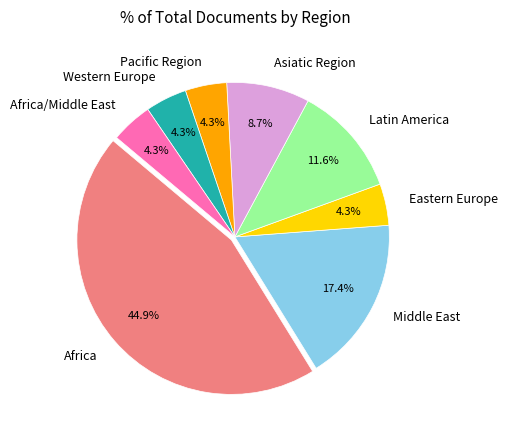

To the nearest percent, what is the difference between the largest and smallest slice percentages?

41%